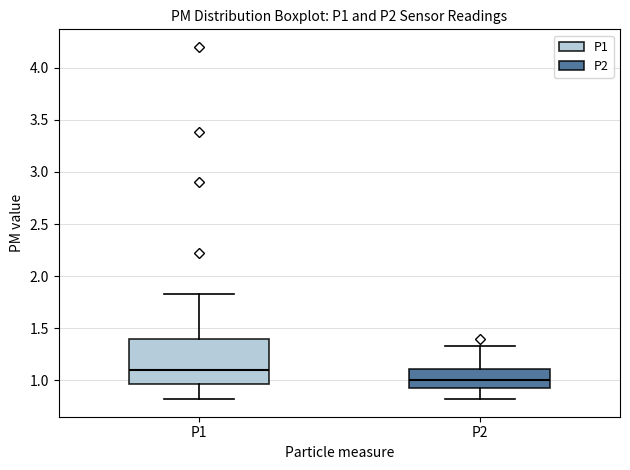

Where does the upper whisker of the box for P2 end on the y-axis? The values are not printed on the chart, so give them approximately, as read against the axis.

1.35